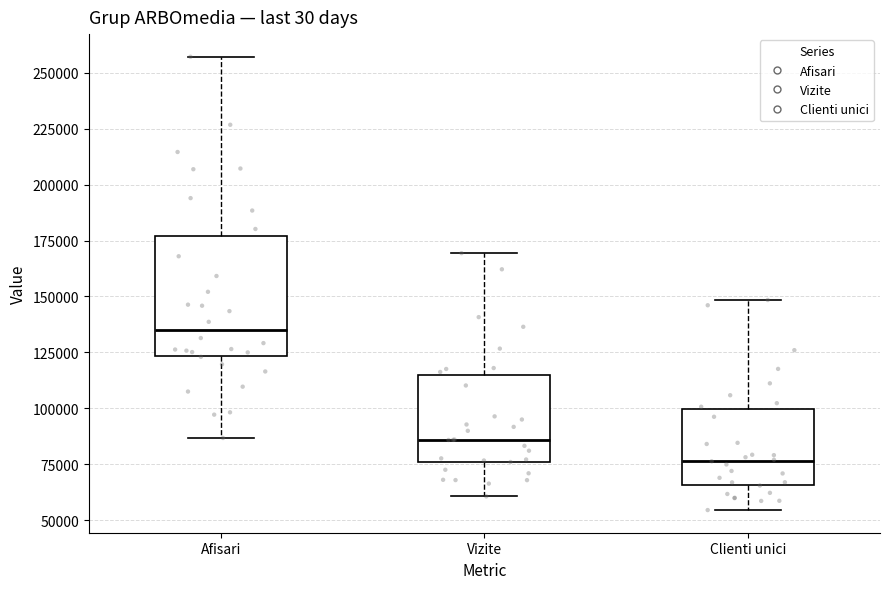

Reading left to right, transcribe this box plot: for each box, give where its median line is, the range the box spans, and where its two whiskers end, as read against the y-axis. The values are not printed on the chart, so give them approximately, as read against the axis.

Afisari: median 135000, box 125000 to 175000, whiskers 85000 to 255000
Vizite: median 85000, box 75000 to 115000, whiskers 60000 to 170000
Clienti unici: median 75000, box 65000 to 100000, whiskers 55000 to 150000